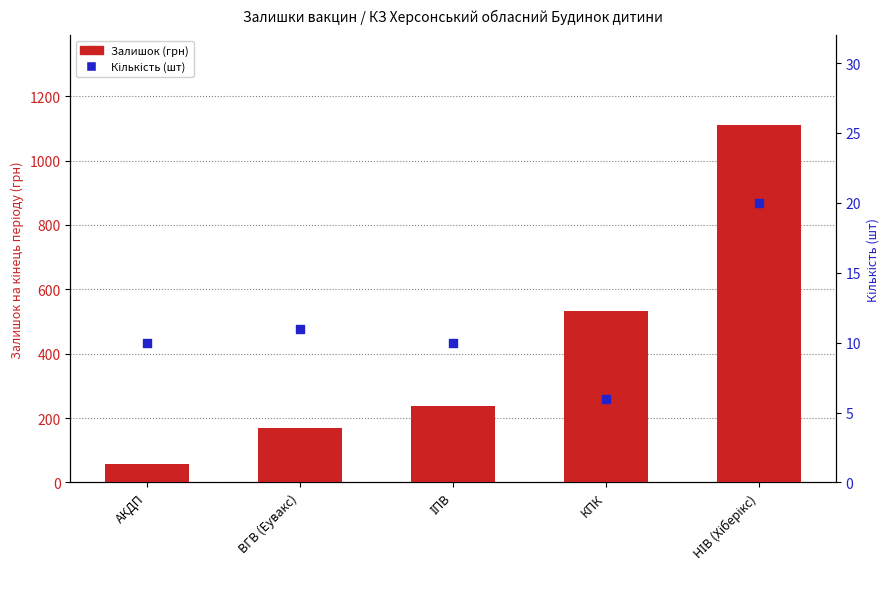

What are all the series names shown in the legend?

Залишок (грн), Кількість (шт)